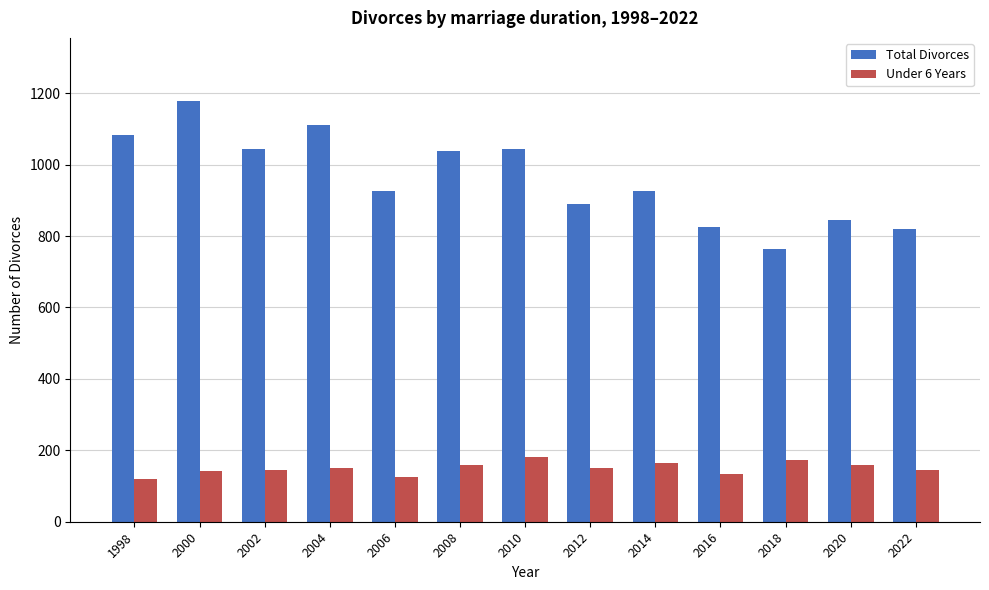

What is the value of the Total Divorces bar at the 7th from the left?

1043